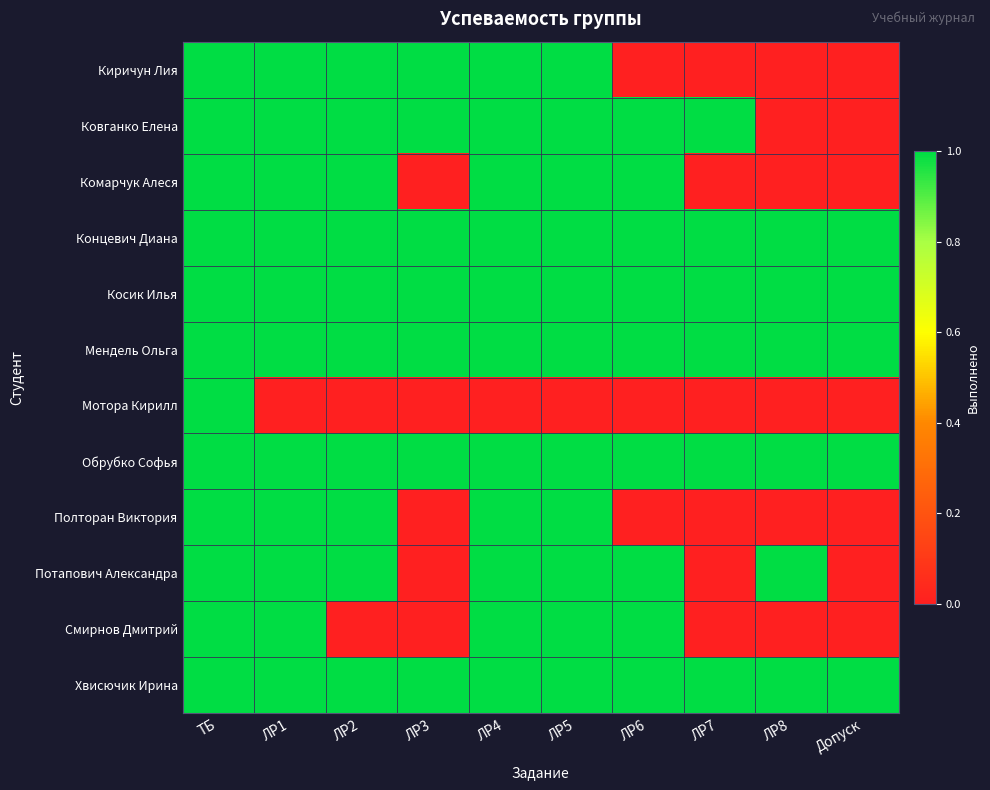

Reading left to right, extract all data points from this chart.

Киричун Лия: ТБ=1	ЛР1=1	ЛР2=1	ЛР3=1	ЛР4=1	ЛР5=1	ЛР6=0	ЛР7=0	ЛР8=0	Допуск=0
Ковганко Елена: ТБ=1	ЛР1=1	ЛР2=1	ЛР3=1	ЛР4=1	ЛР5=1	ЛР6=1	ЛР7=1	ЛР8=0	Допуск=0
Комарчук Алеся: ТБ=1	ЛР1=1	ЛР2=1	ЛР3=0	ЛР4=1	ЛР5=1	ЛР6=1	ЛР7=0	ЛР8=0	Допуск=0
Концевич Диана: ТБ=1	ЛР1=1	ЛР2=1	ЛР3=1	ЛР4=1	ЛР5=1	ЛР6=1	ЛР7=1	ЛР8=1	Допуск=1
Косик Илья: ТБ=1	ЛР1=1	ЛР2=1	ЛР3=1	ЛР4=1	ЛР5=1	ЛР6=1	ЛР7=1	ЛР8=1	Допуск=1
Мендель Ольга: ТБ=1	ЛР1=1	ЛР2=1	ЛР3=1	ЛР4=1	ЛР5=1	ЛР6=1	ЛР7=1	ЛР8=1	Допуск=1
Мотора Кирилл: ТБ=1	ЛР1=0	ЛР2=0	ЛР3=0	ЛР4=0	ЛР5=0	ЛР6=0	ЛР7=0	ЛР8=0	Допуск=0
Обрубко Софья: ТБ=1	ЛР1=1	ЛР2=1	ЛР3=1	ЛР4=1	ЛР5=1	ЛР6=1	ЛР7=1	ЛР8=1	Допуск=1
Полторан Виктория: ТБ=1	ЛР1=1	ЛР2=1	ЛР3=0	ЛР4=1	ЛР5=1	ЛР6=0	ЛР7=0	ЛР8=0	Допуск=0
Потапович Александра: ТБ=1	ЛР1=1	ЛР2=1	ЛР3=0	ЛР4=1	ЛР5=1	ЛР6=1	ЛР7=0	ЛР8=1	Допуск=0
Смирнов Дмитрий: ТБ=1	ЛР1=1	ЛР2=0	ЛР3=0	ЛР4=1	ЛР5=1	ЛР6=1	ЛР7=0	ЛР8=0	Допуск=0
Хвисючик Ирина: ТБ=1	ЛР1=1	ЛР2=1	ЛР3=1	ЛР4=1	ЛР5=1	ЛР6=1	ЛР7=1	ЛР8=1	Допуск=1